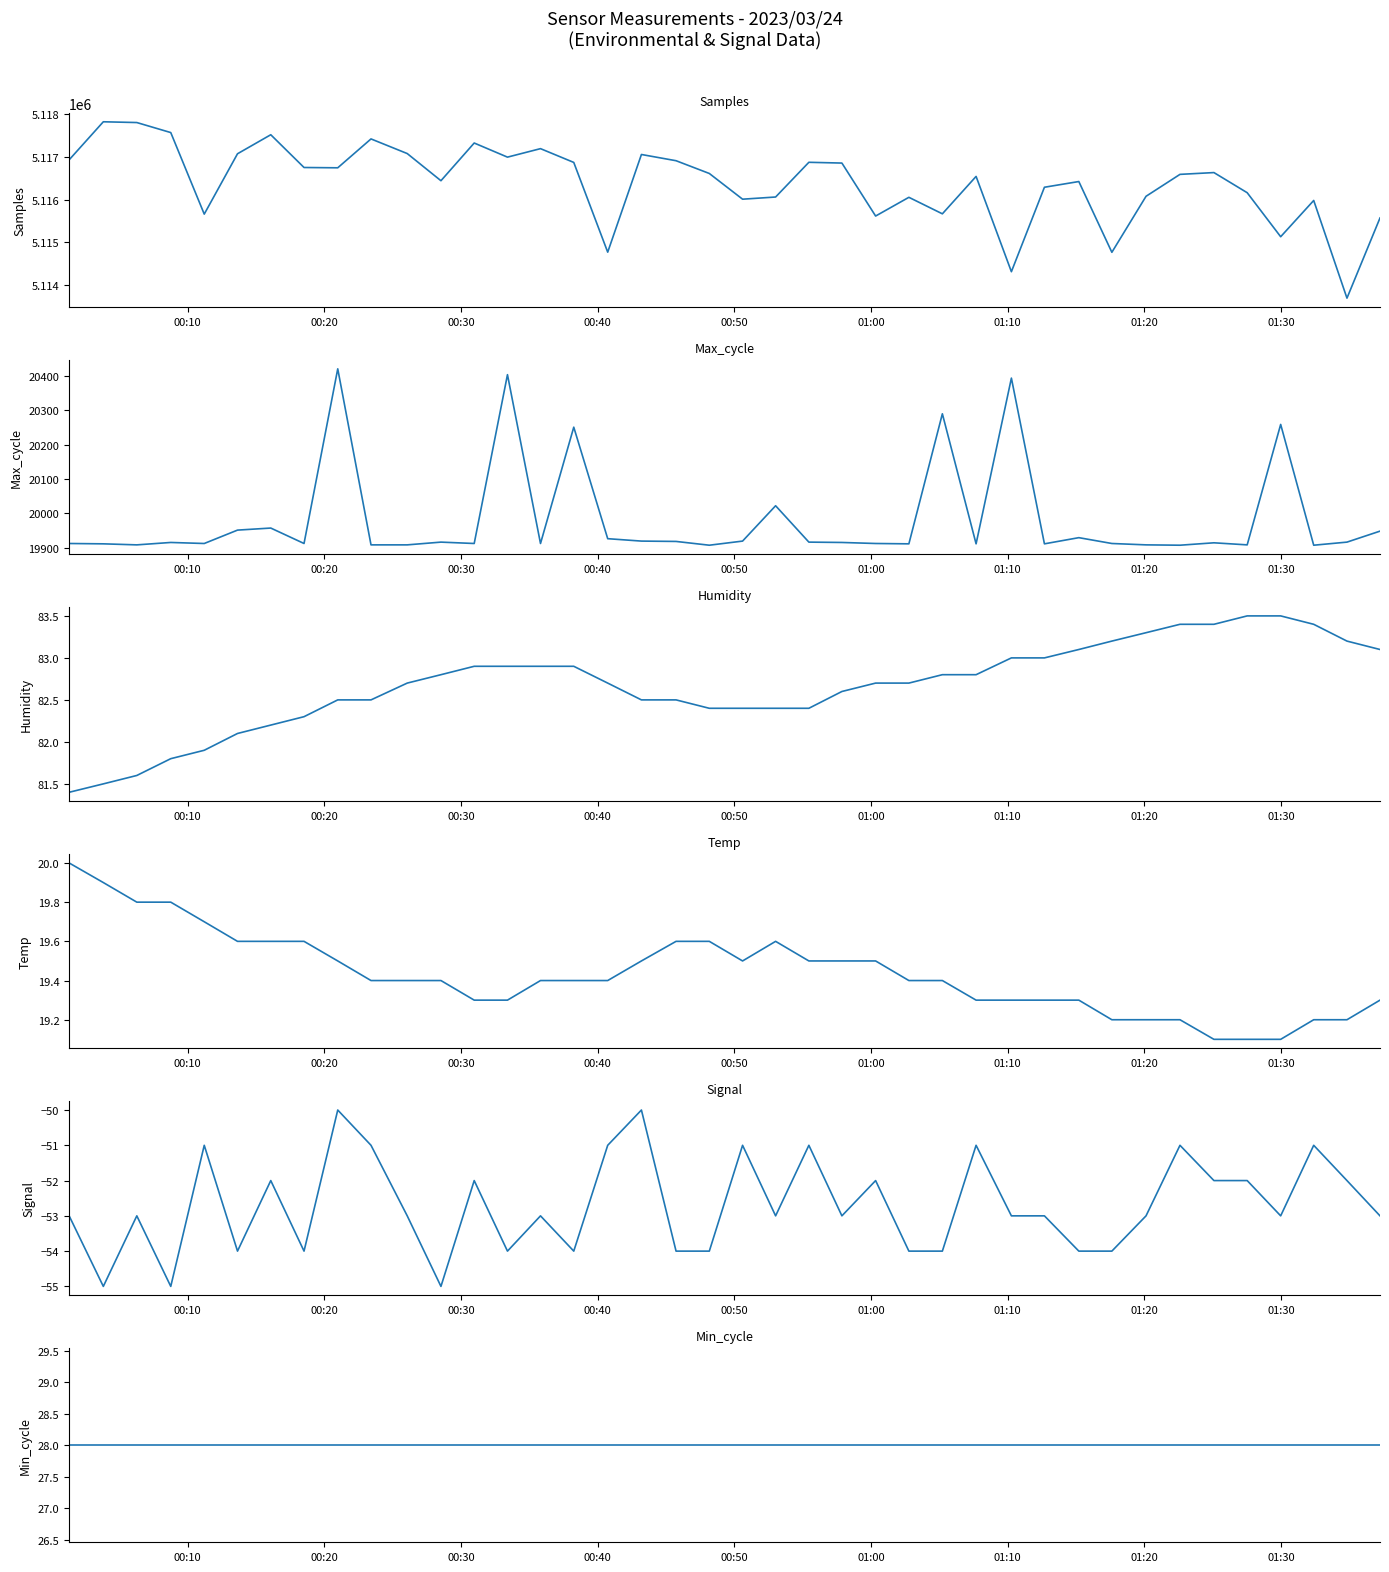

True or false: Signal has a value of -12.2 at 17.

False